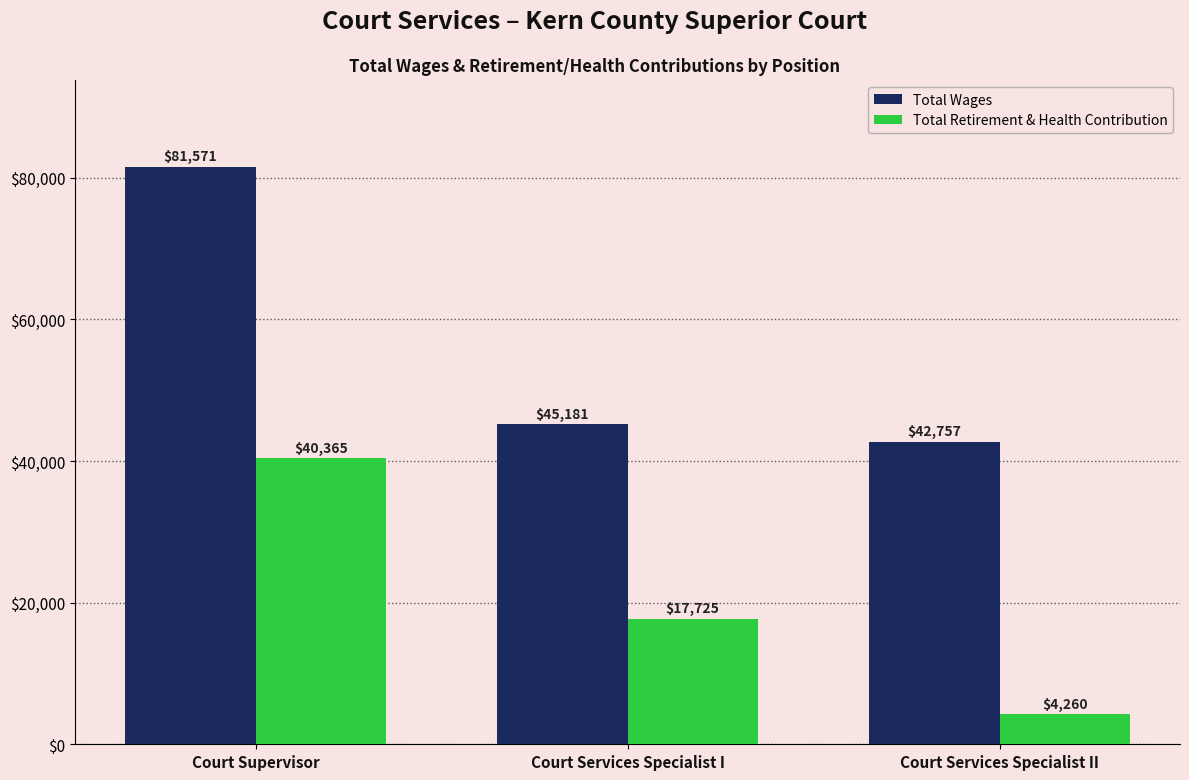

Read the Total Retirement & Health Contribution value at Court Services Specialist II, to the nearest 50.

4250